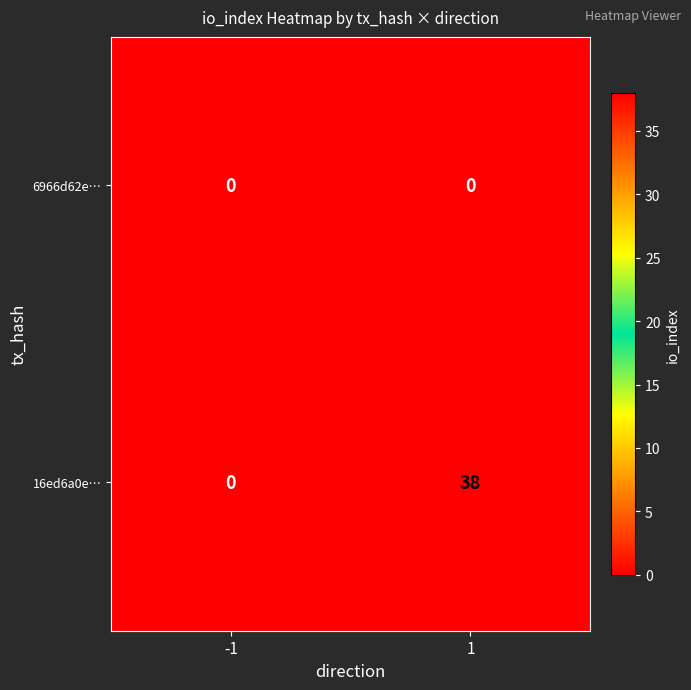

Rank the series by their maximum value, from lowest to highest.

6966d62e…, 16ed6a0e…